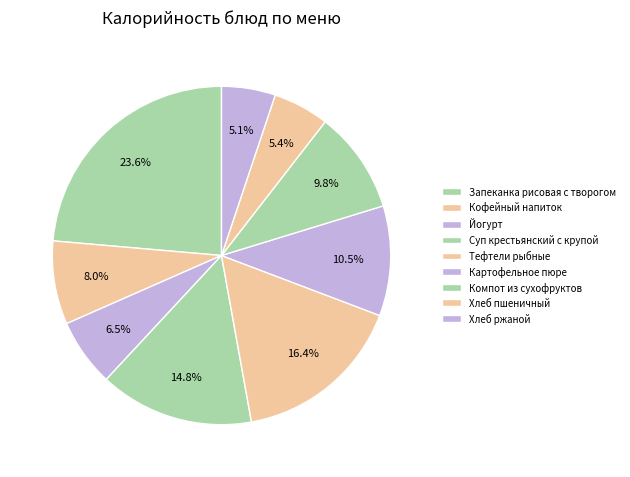

To the nearest percent, what is the combined percentage of Тефтели рыбные and Йогурт?

23%